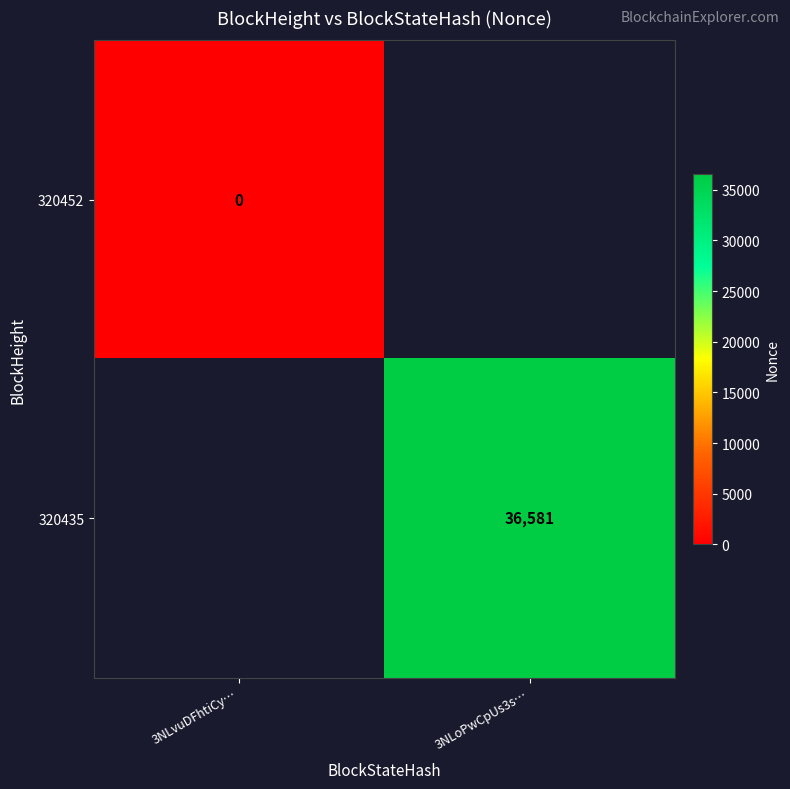

Between 3NLvuDFhtiCy… and 3NLoPwCpUs3s…, which is larger?

3NLoPwCpUs3s…